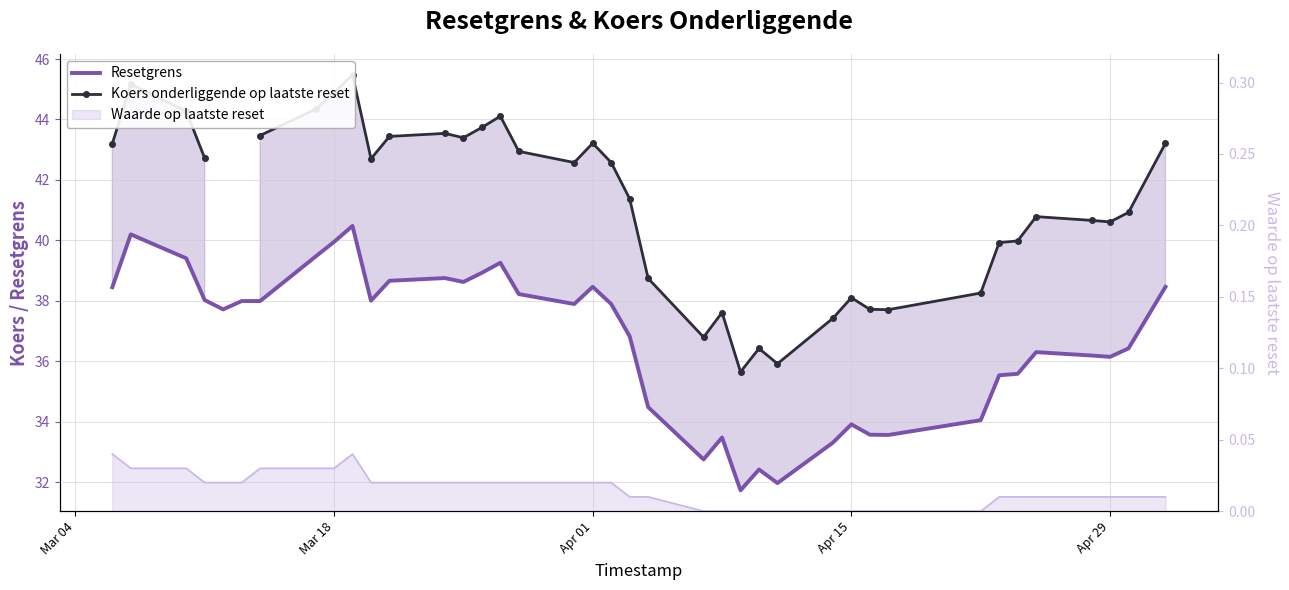

True or false: Koers onderliggende op laatste reset and Waarde op laatste reset intersect in this chart.

False